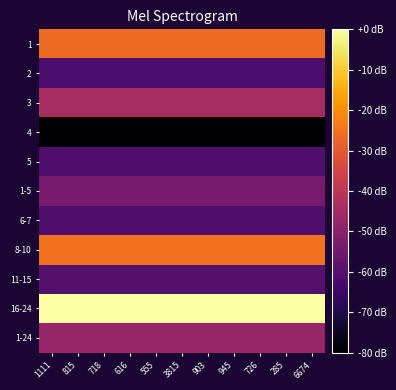

At which category is the sum across all series the highest?

1111